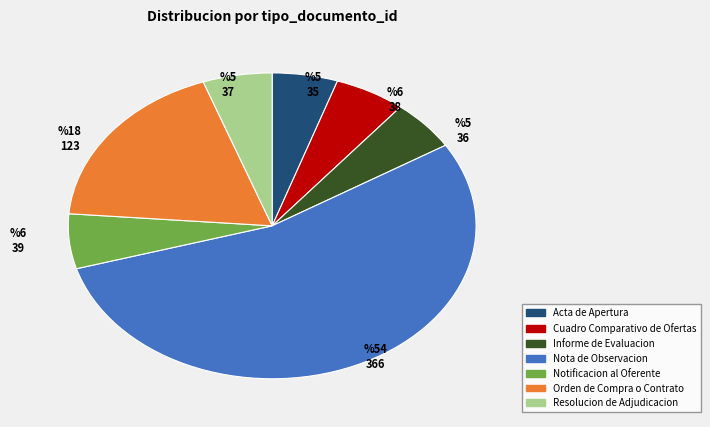

Which category has the biggest portion of the pie?

Nota de Observacion